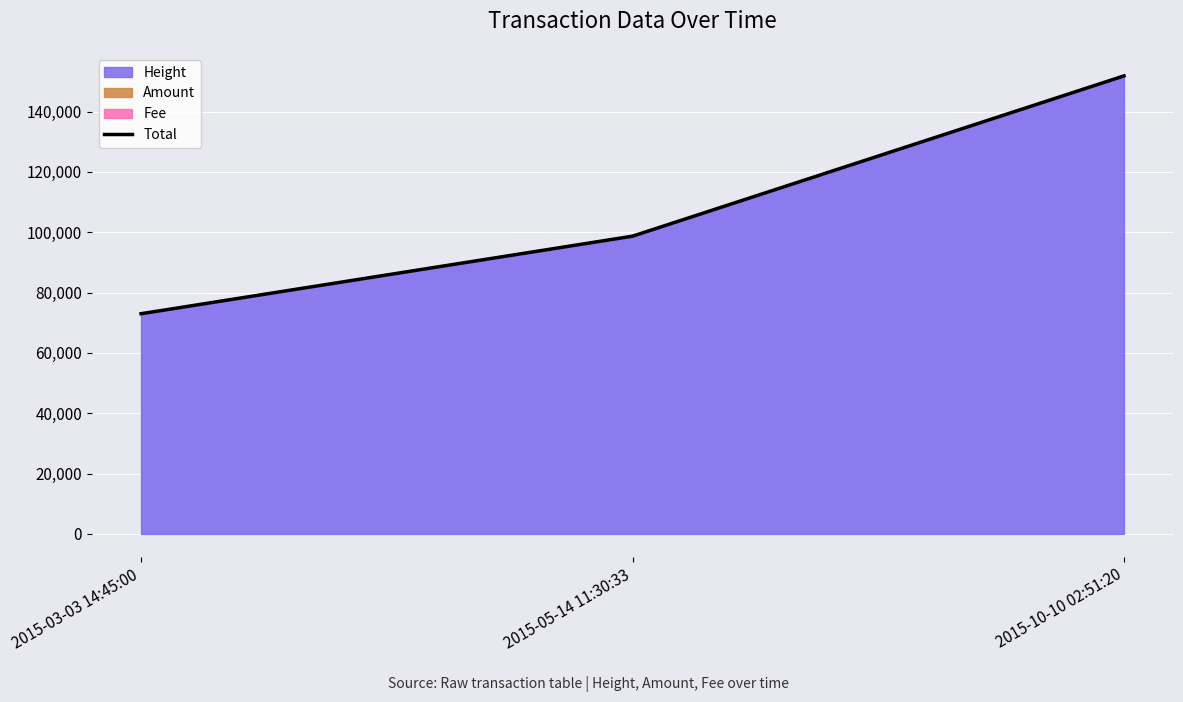

What is the sum of all values?

323490